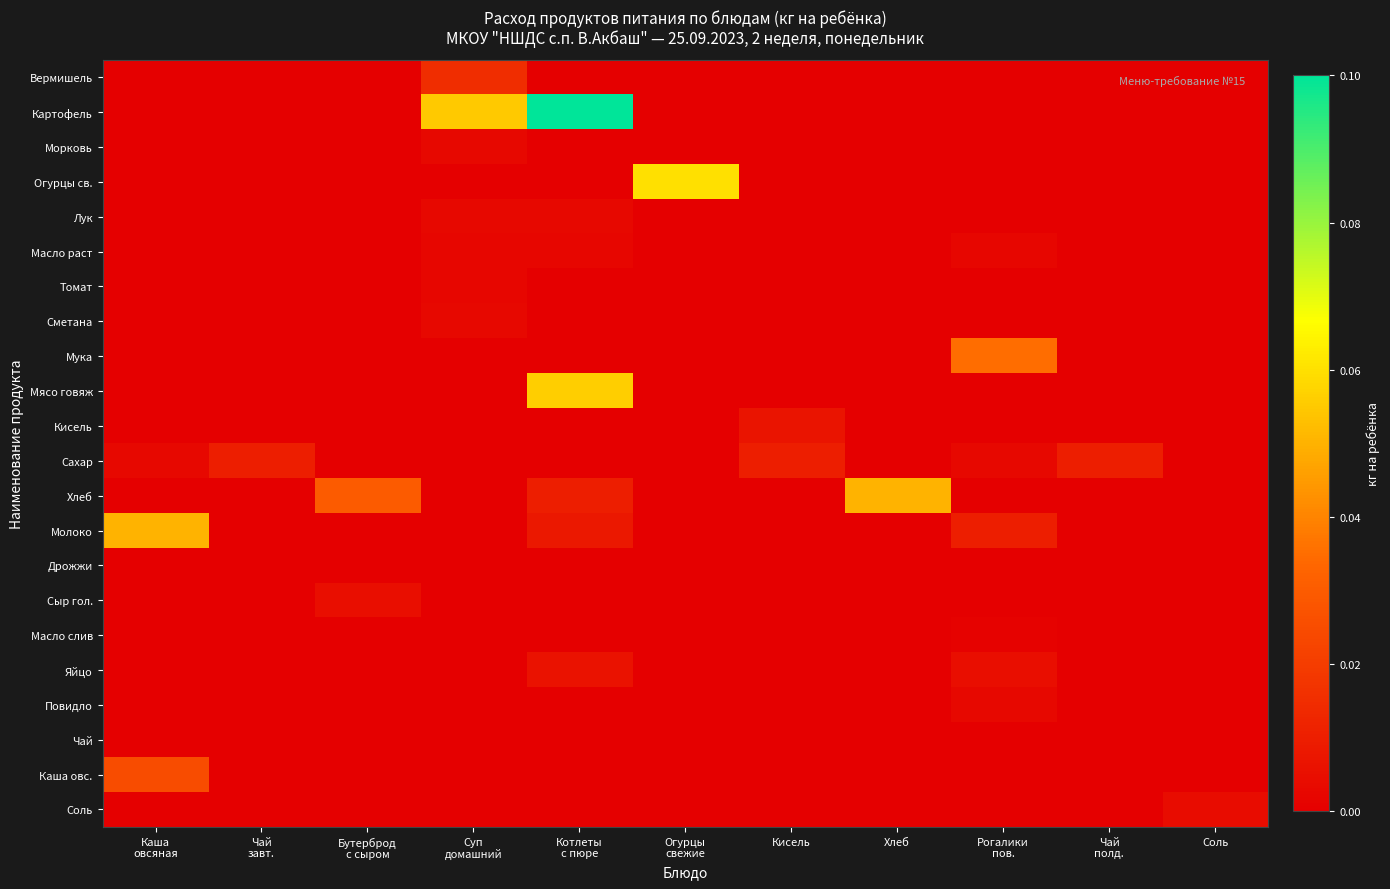

List the series in order of their peak value, lowest first.

Дрожжи, Чай, Масло слив, Масло раст, Томат, Морковь, Лук, Сметана, Повидло, Соль, Сыр гол., Яйцо, Кисель, Сахар, Вермишель, Каша овс., Мука, Хлеб, Молоко, Мясо говяж, Огурцы св., Картофель